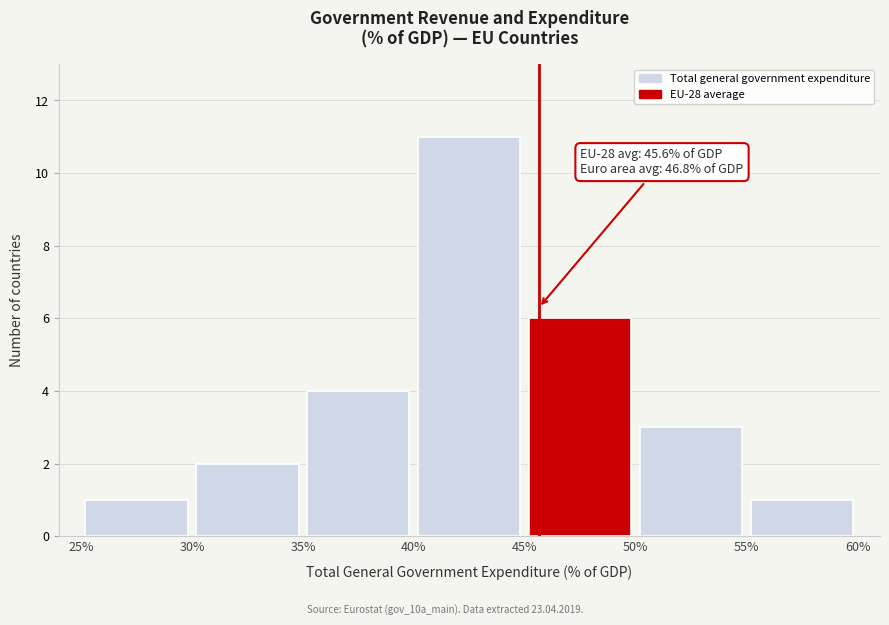

Which range on the x-axis has the tallest bar?

40% to 45%